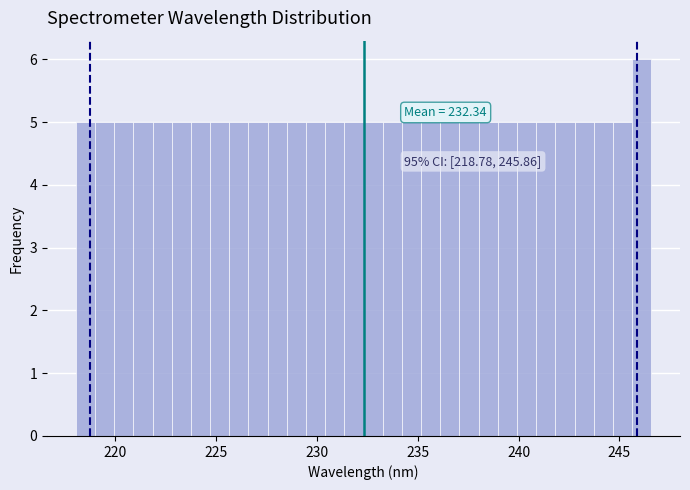

Read against the x-axis, roughly where is the centre of the tallest bar?

246.0